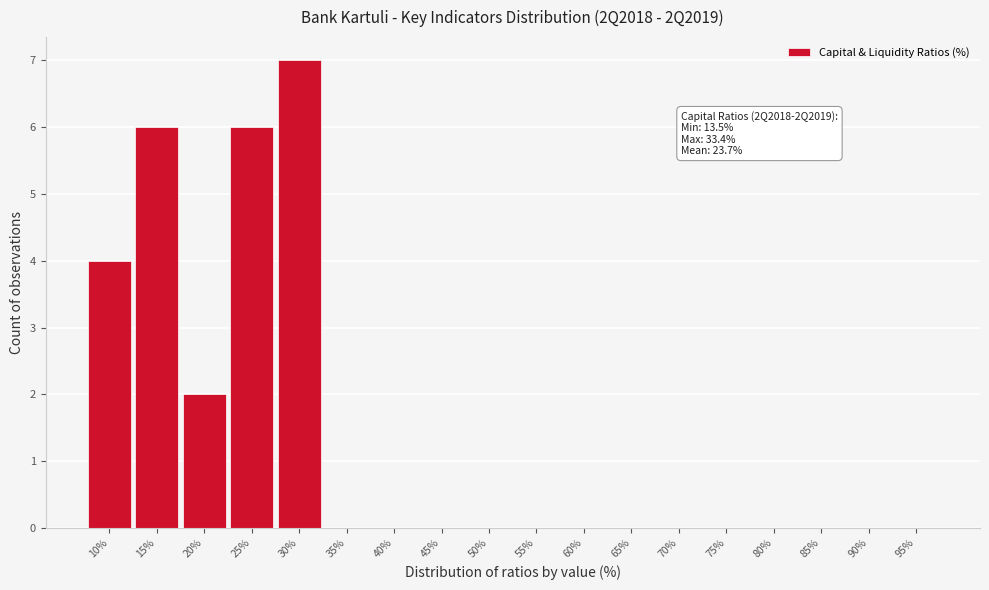

Reading right to left, extract all data points from this chart.

95%=0	90%=0	85%=0	80%=0	75%=0	70%=0	65%=0	60%=0	55%=0	50%=0	45%=0	40%=0	35%=0	30%=7	25%=6	20%=2	15%=6	10%=4